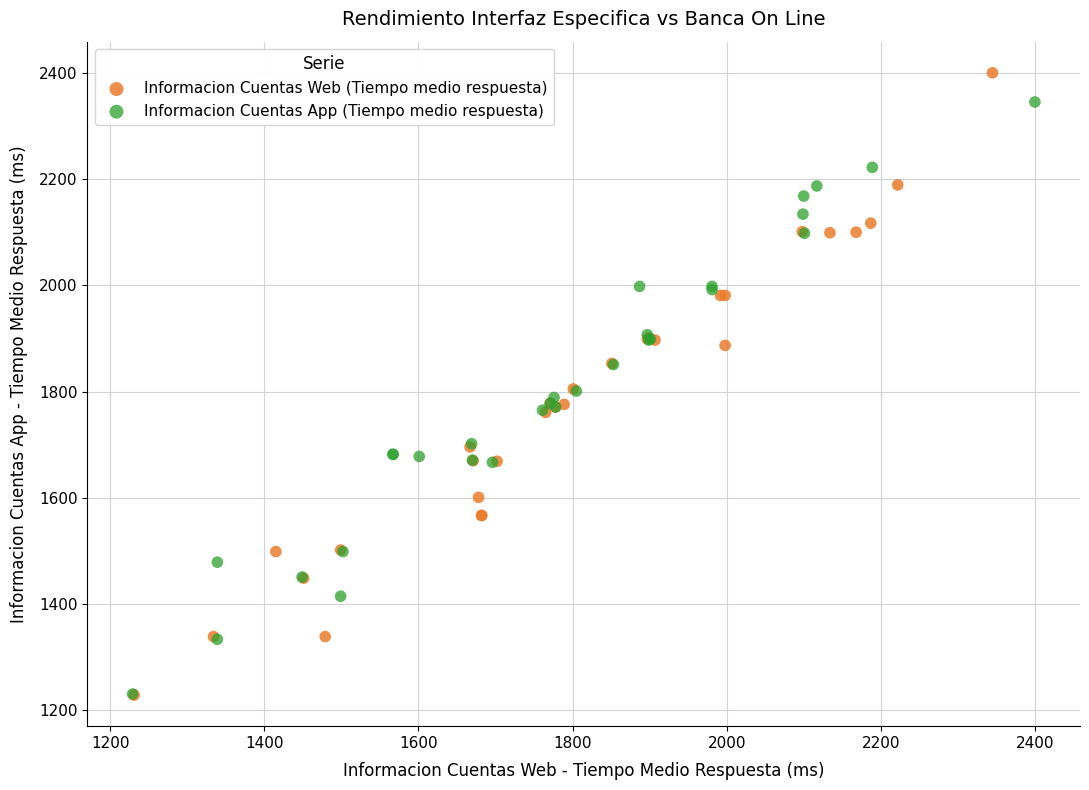

What are all the series names shown in the legend?

Informacion Cuentas Web (Tiempo medio respuesta), Informacion Cuentas App (Tiempo medio respuesta)